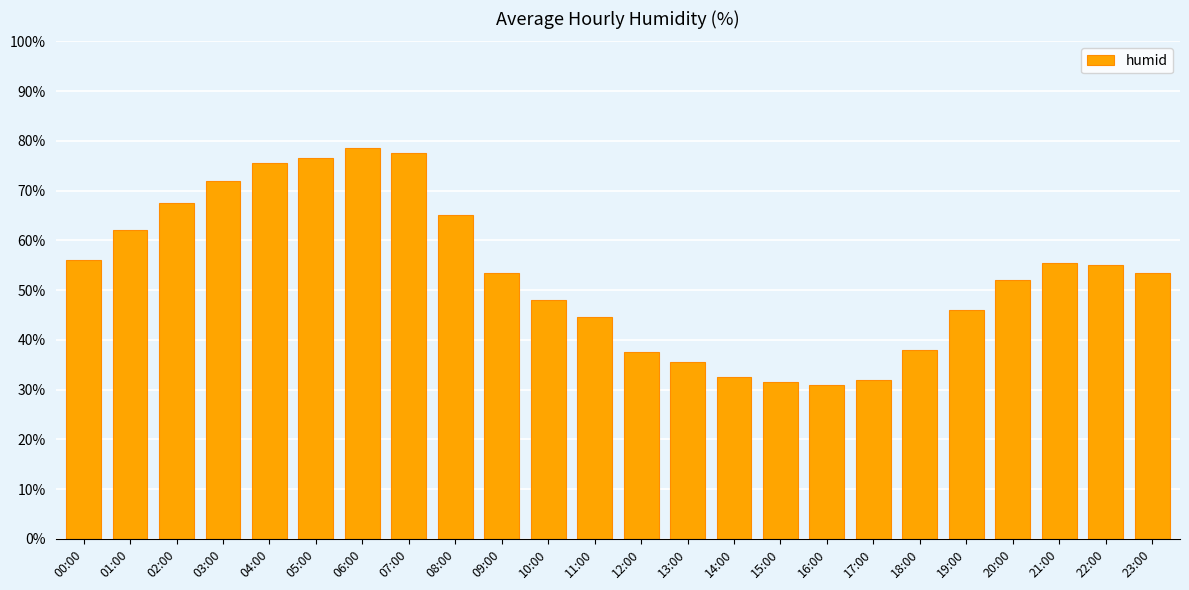

What is the difference between the values at 15:00 and 11:00?

13.0